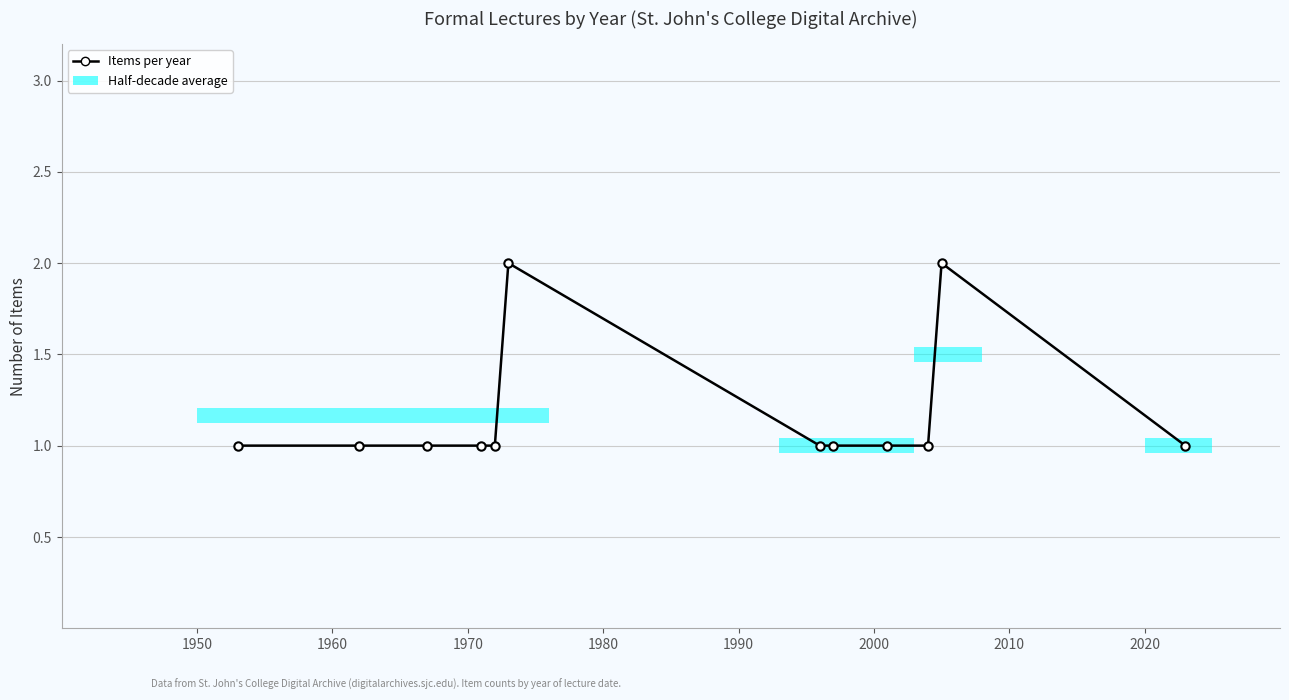

Reading left to right, list all the values displayed in this chart.

1	1	1	1	1	2	1	1	1	1	2	1